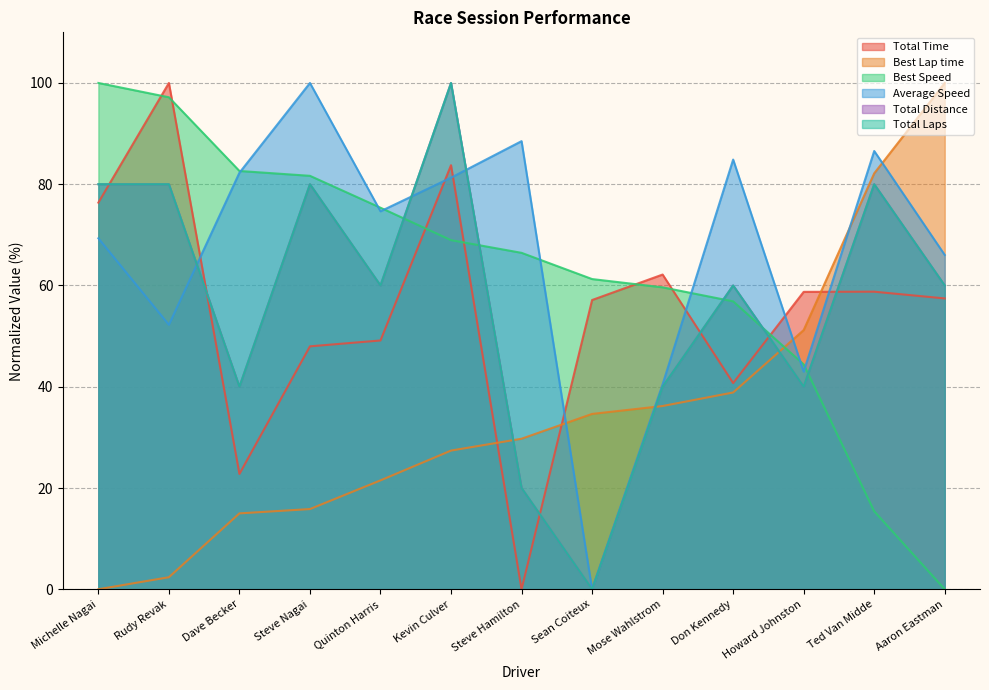

What value does the Best Lap time series have at Don Kennedy?

38.9